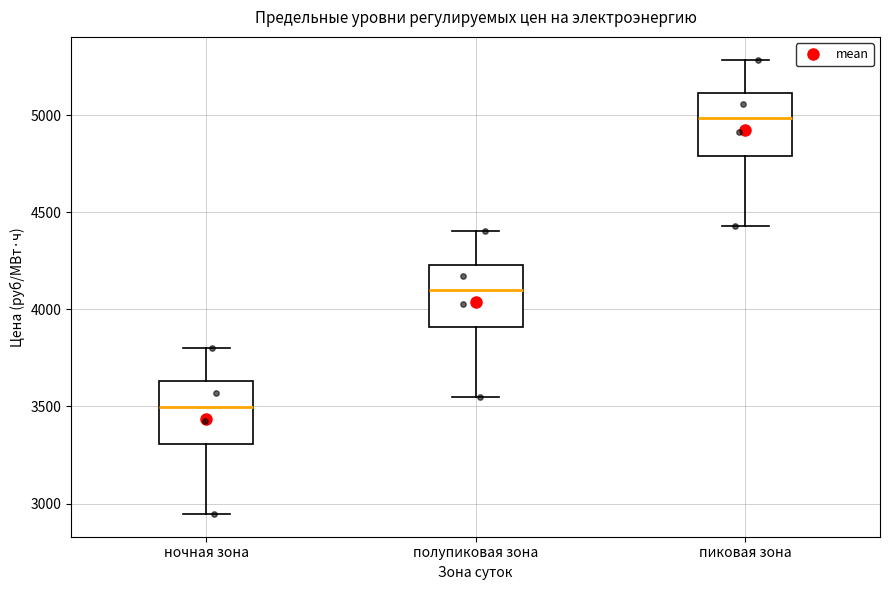

Reading left to right, transcribe this box plot: for each box, give where its median line is, the range the box spans, and where its two whiskers end, as read against the y-axis. The values are not printed on the chart, so give them approximately, as read against the axis.

ночная зона: median 3500, box 3300 to 3650, whiskers 2950 to 3800
полупиковая зона: median 4100, box 3900 to 4250, whiskers 3550 to 4400
пиковая зона: median 5000, box 4800 to 5100, whiskers 4450 to 5300